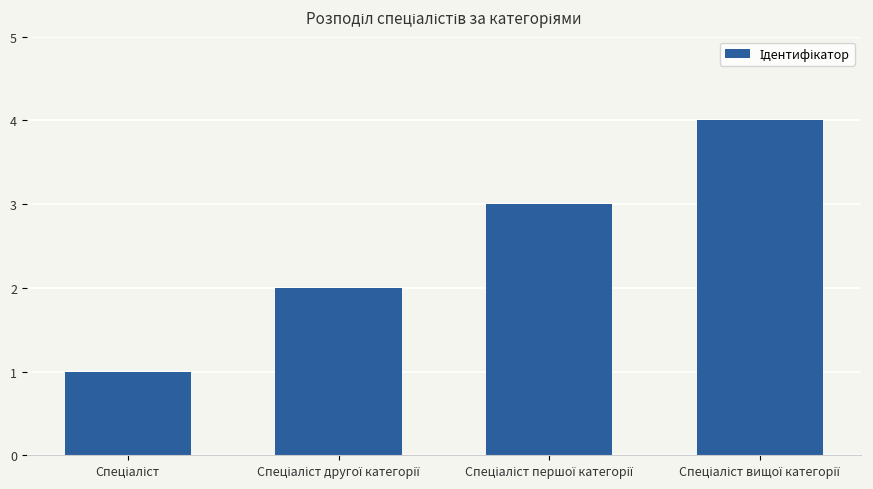

What is the difference between the maximum and minimum values?

3